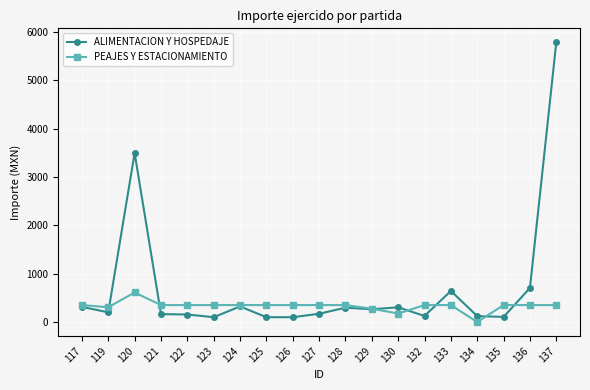

True or false: ALIMENTACION Y HOSPEDAJE has more than 1 points higher than both neighbors.

True